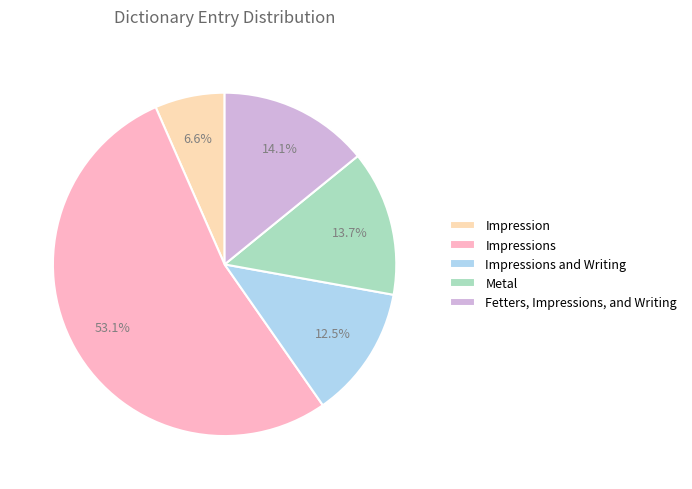

What is the ratio of the value at Fetters, Impressions, and Writing to the value at Impression?

2.1